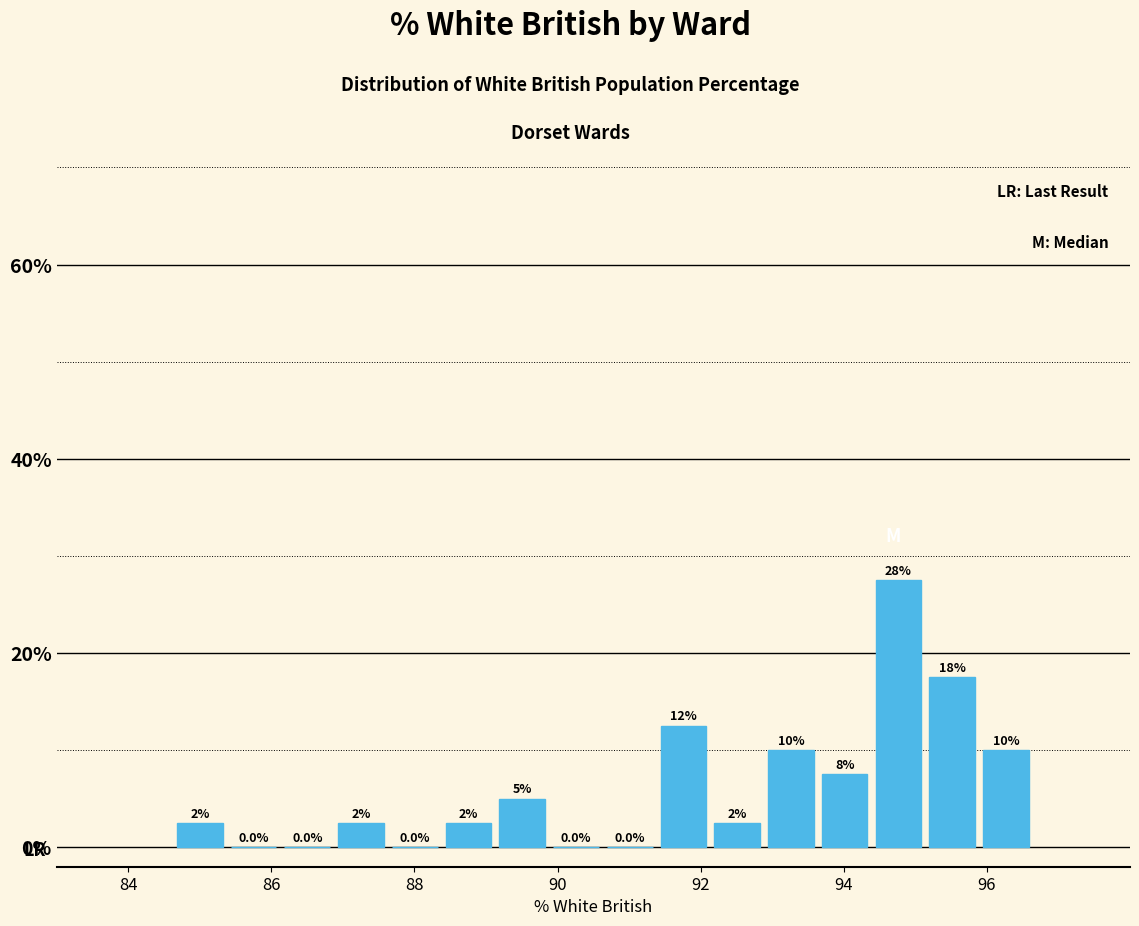

Around what value on the x-axis is the tallest bar? Give the approximate position of its centre, as read against the axis.

94.8